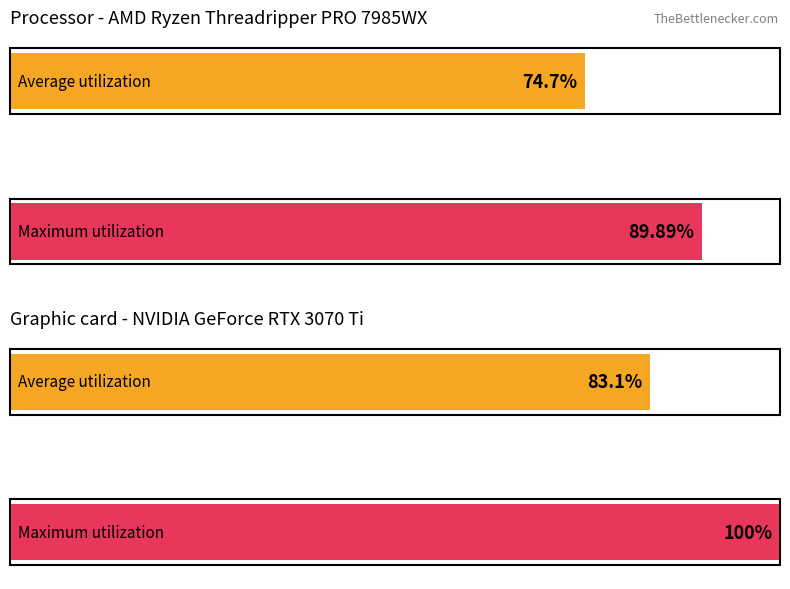

Reading left to right, transcribe all the data shown in this chart.

Average utilization: 74.7	83.1
Maximum utilization: 89.9	100.0